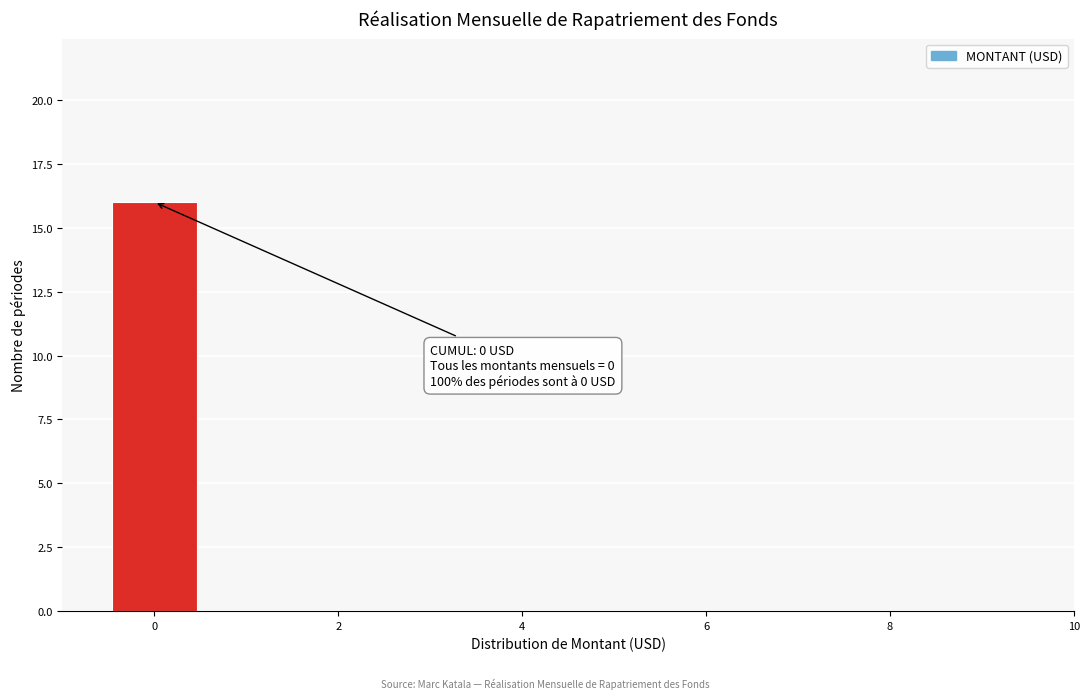

Which range on the x-axis has the tallest bar?

-0.5 to 0.5